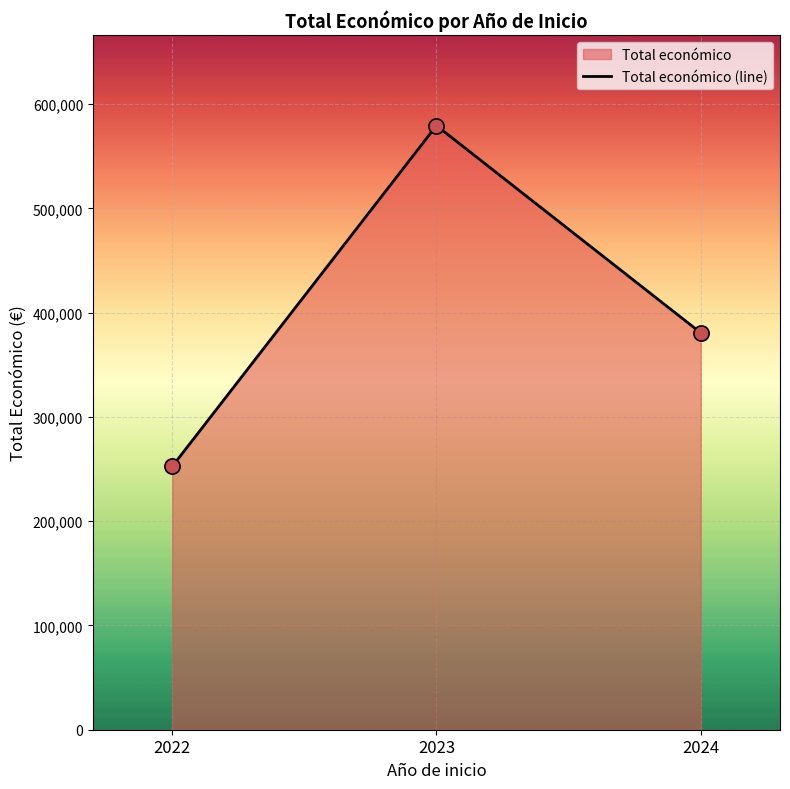

What is the ratio of the value at 2022 to the value at 2023?

0.4